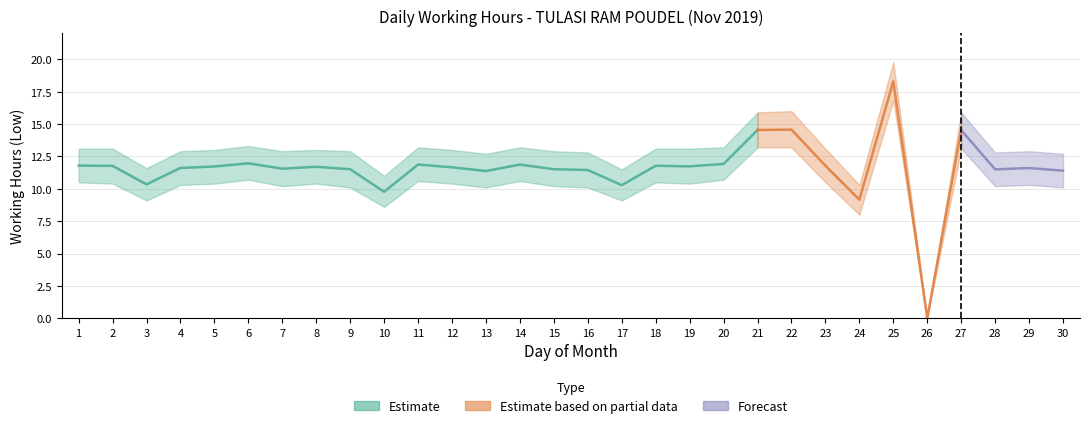

At which label is Low closest to 9?

24